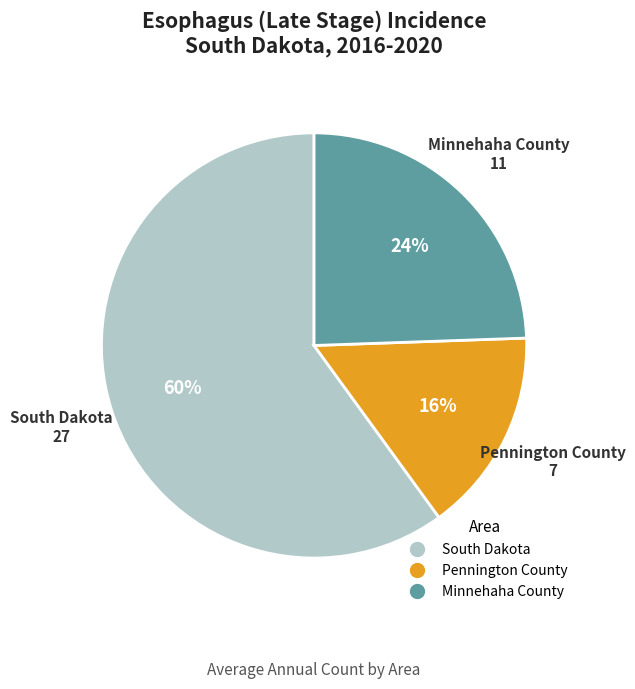

How many segments does this pie chart have?

3